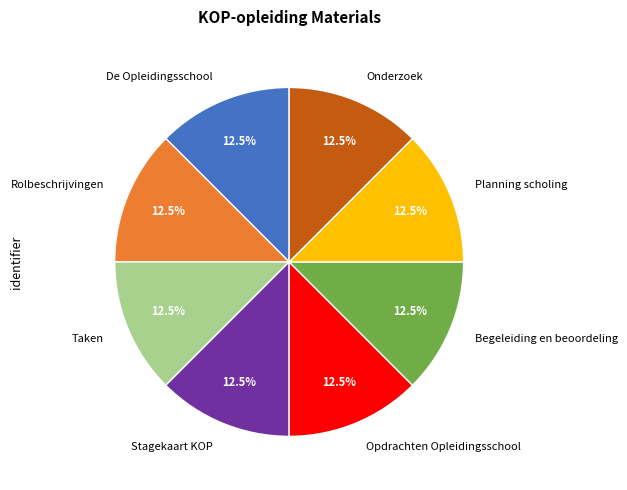

What is the ratio of the value at Stagekaart KOP to the value at Opdrachten Opleidingsschool?

1.0